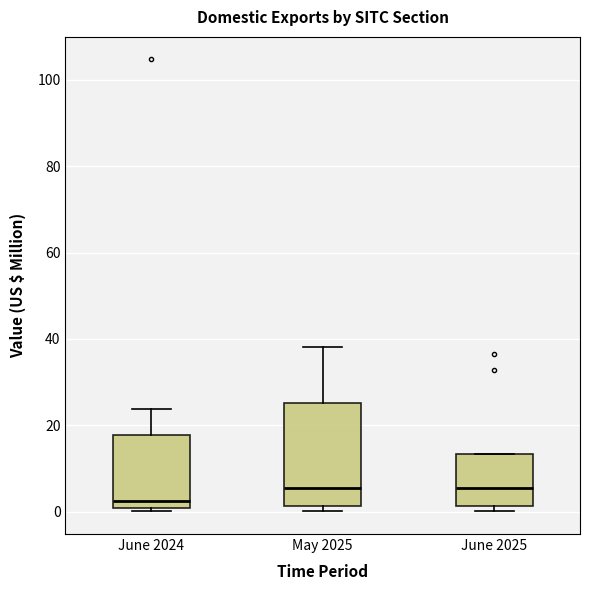

Reading left to right, transcribe this box plot: for each box, give where its median line is, the range the box spans, and where its two whiskers end, as read against the y-axis. The values are not printed on the chart, so give them approximately, as read against the axis.

June 2024: median 2, box 0 to 18, whiskers 0 (just below the box's lower edge) to 24
May 2025: median 6, box 2 to 26, whiskers 0 to 38
June 2025: median 6, box 2 to 14, whiskers 0 to 14